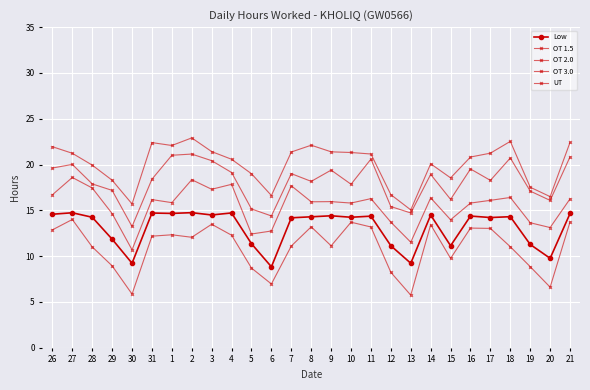

The value of OT 2.0 at 31 is 24.4. True or false?

False